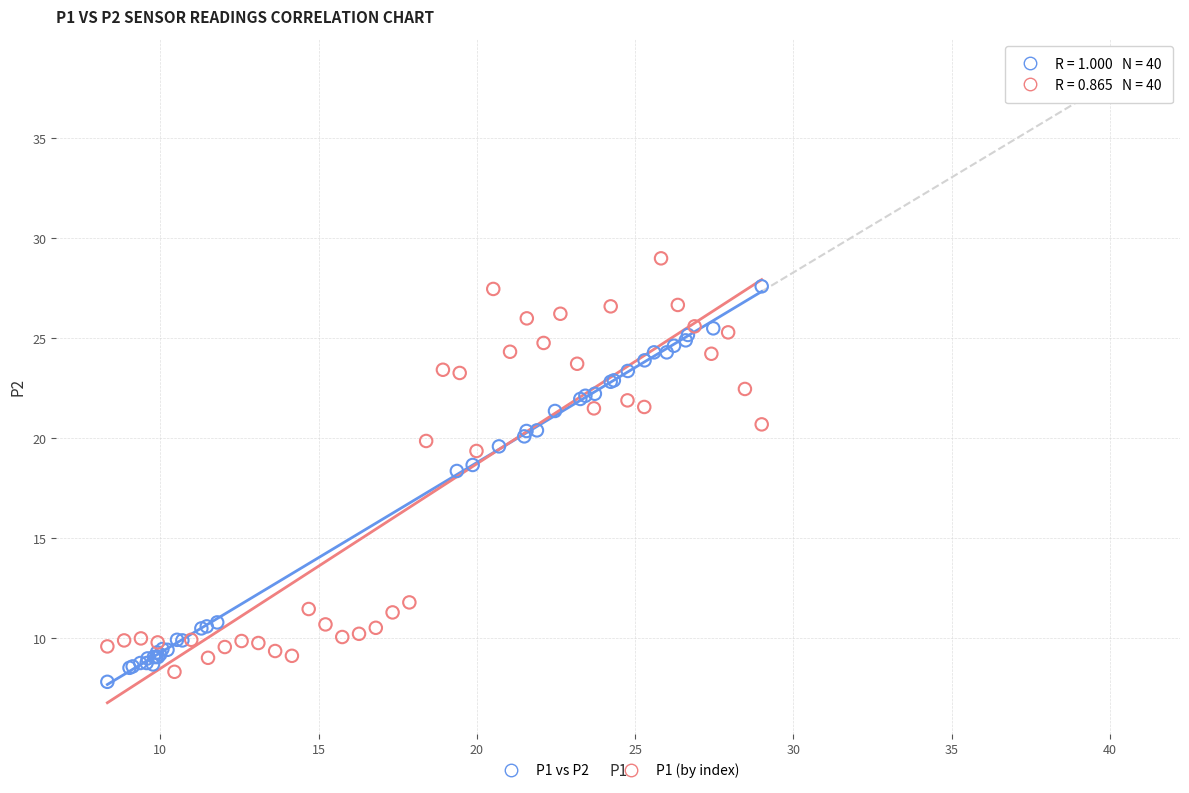

Which series has the widest spread of Y values?

P1 (by index)